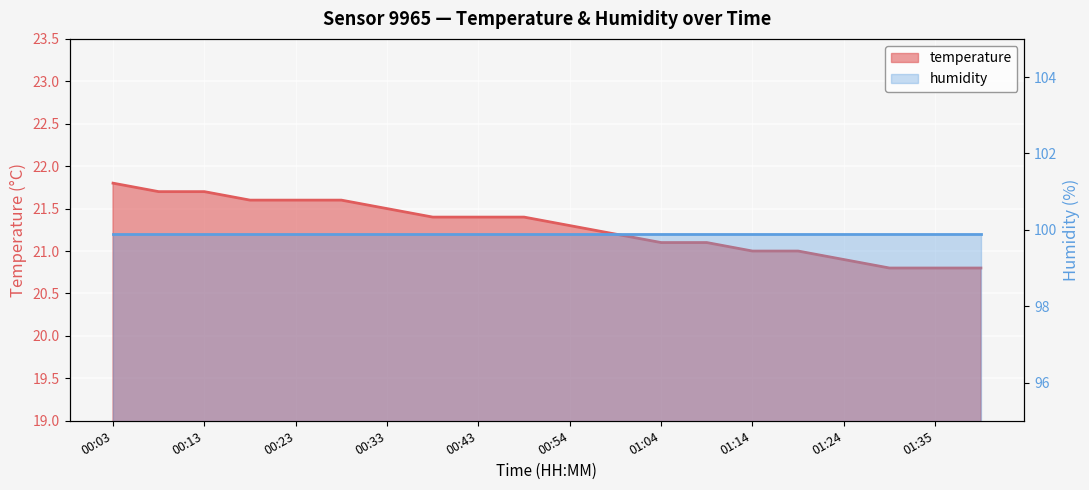

What is the difference between the maximum and second lowest values?

1.0